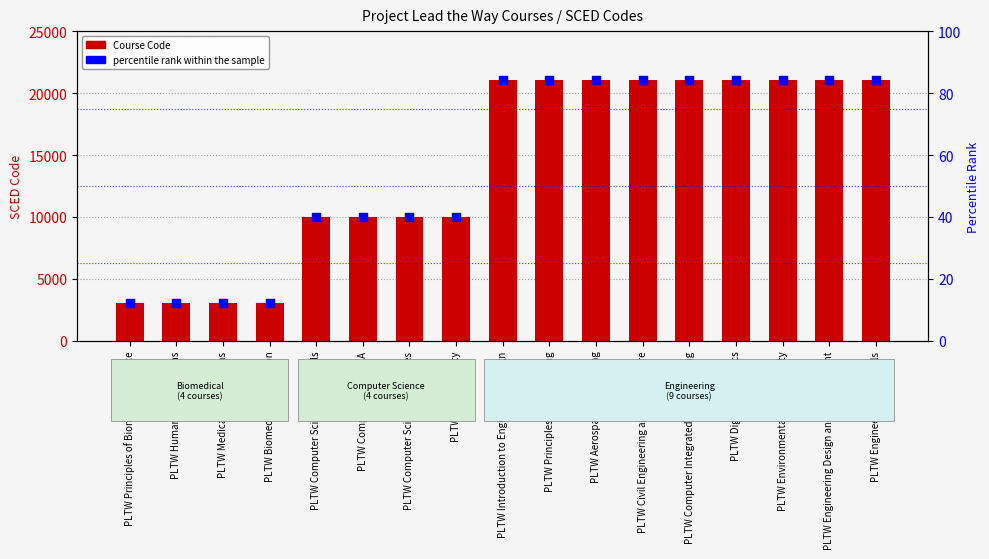

Is the value of percentile rank within the sample at PLTW Biomedical Innovation greater than the value of Course Code at PLTW Computer Science Essentials?

No